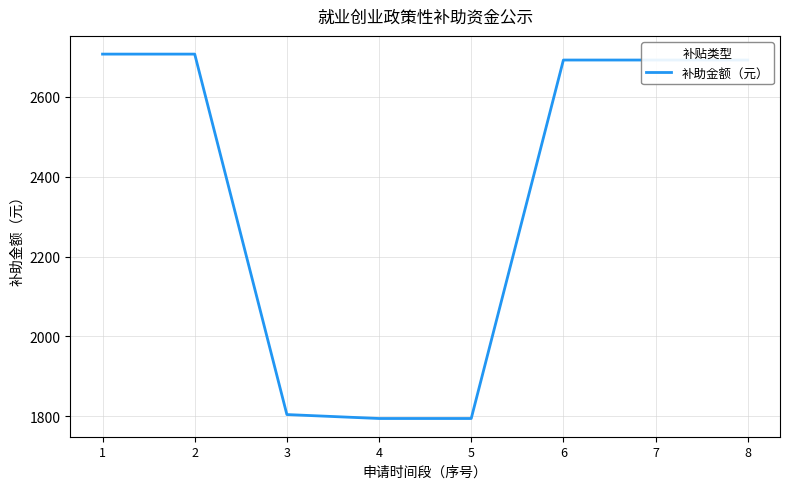

What is the greatest value displayed?

2706.7